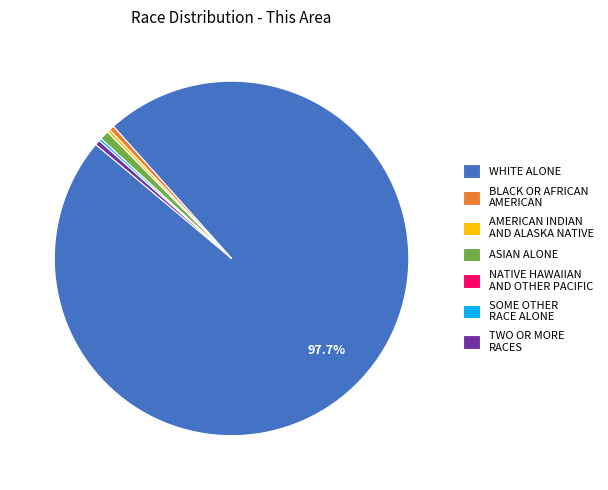

Is TWO OR MORE RACES the majority of the pie?

No